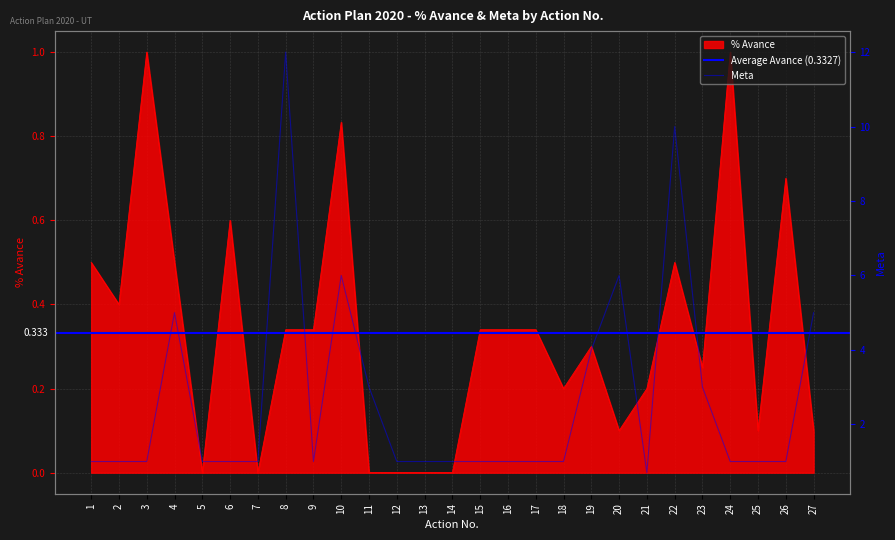

Rank the series at 2 from highest to lowest value.

Meta, % Avance